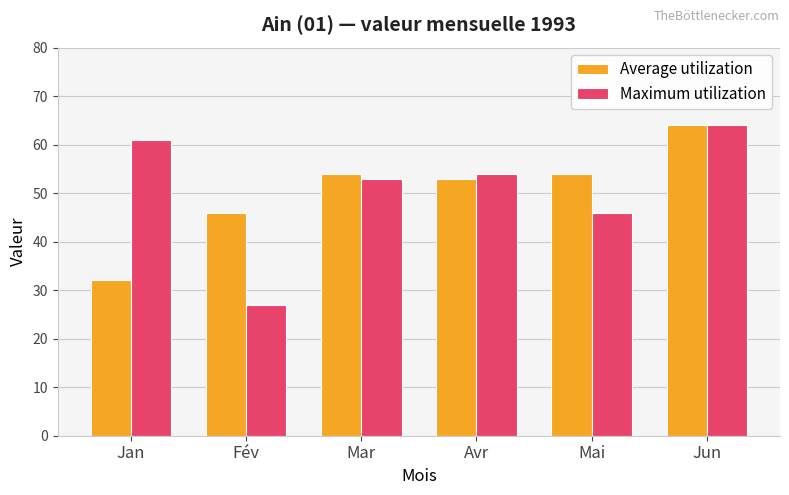

Are the bars grouped side by side (vs. stacked)?

Yes